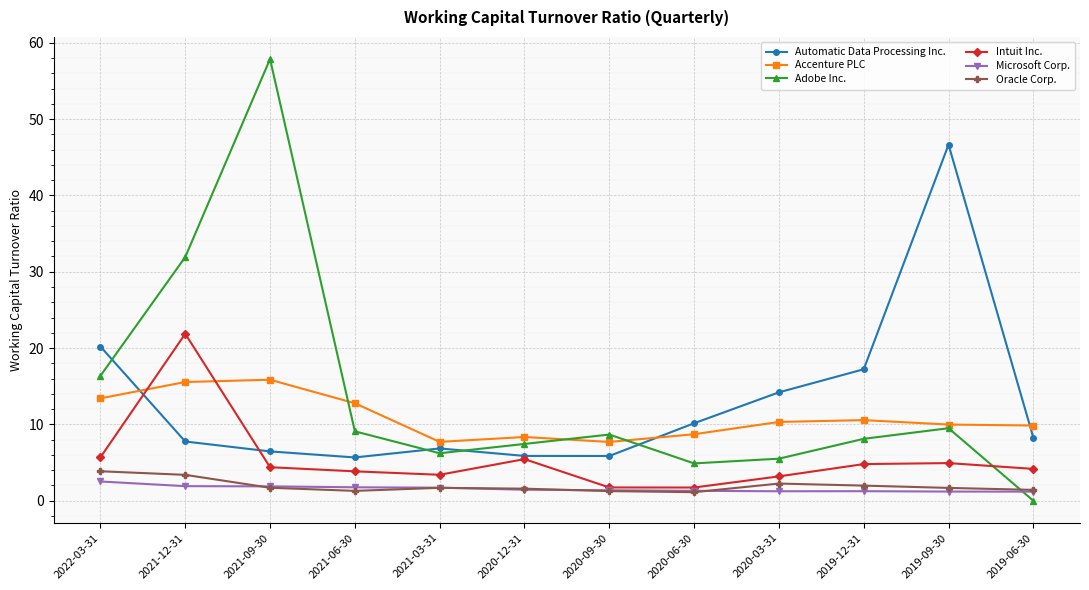

True or false: Automatic Data Processing Inc. and Oracle Corp. cross at least once.

False